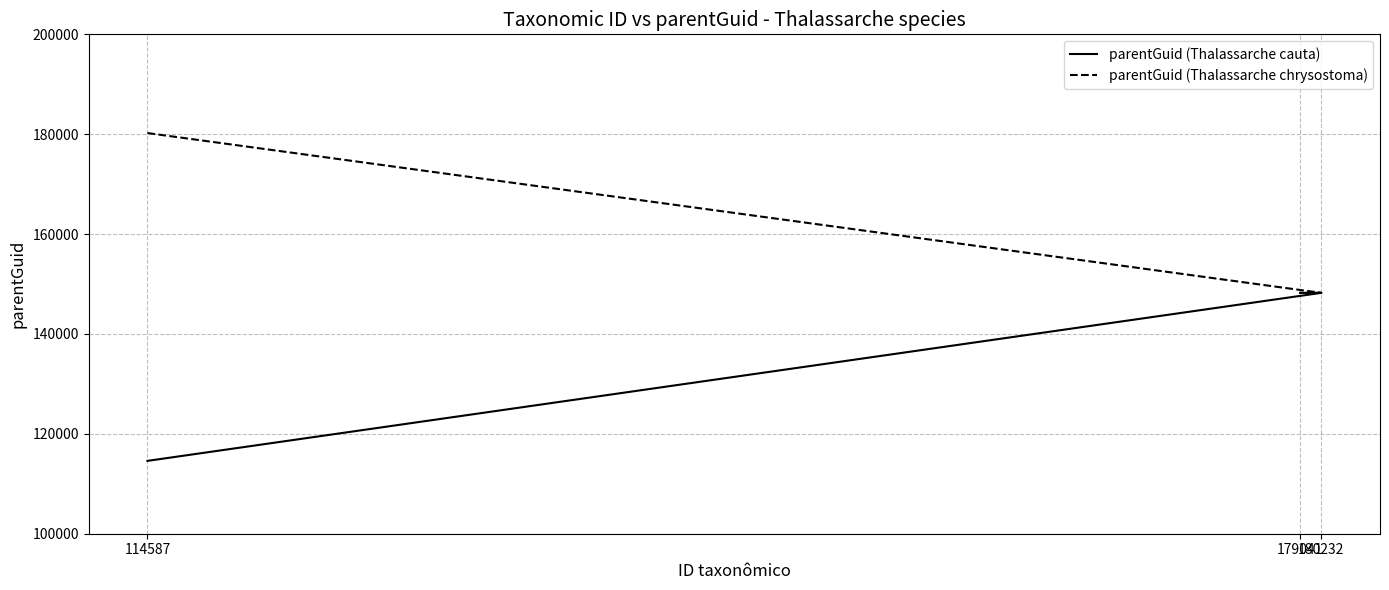

List the series in order of their overall mean, lowest first.

parentGuid (Thalassarche cauta), parentGuid (Thalassarche chrysostoma)